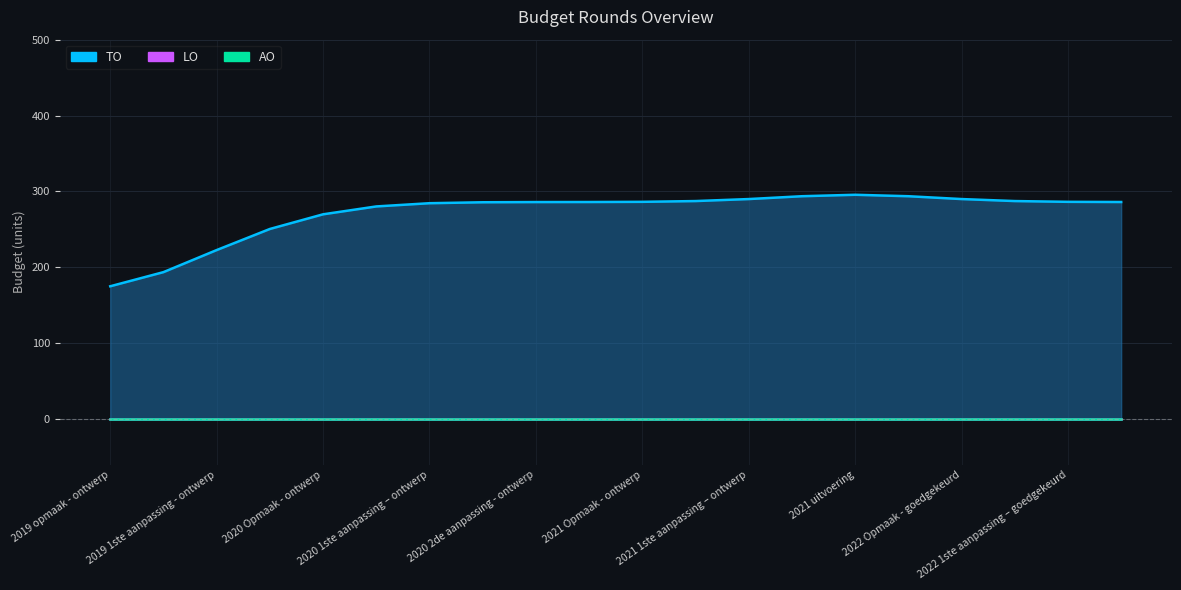

The value of TO at 2022 1ste aanpassing – ontwerp is 440. True or false?

False